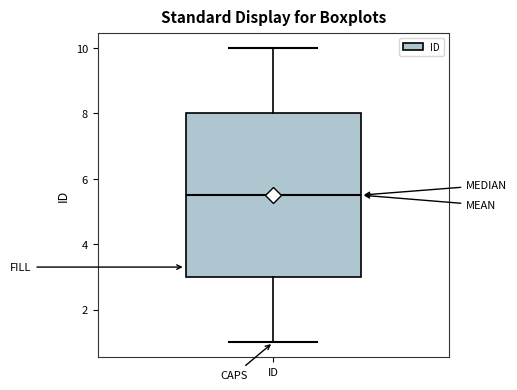

Where does the upper whisker of the box for ID end on the y-axis? The values are not printed on the chart, so give them approximately, as read against the axis.

10.0